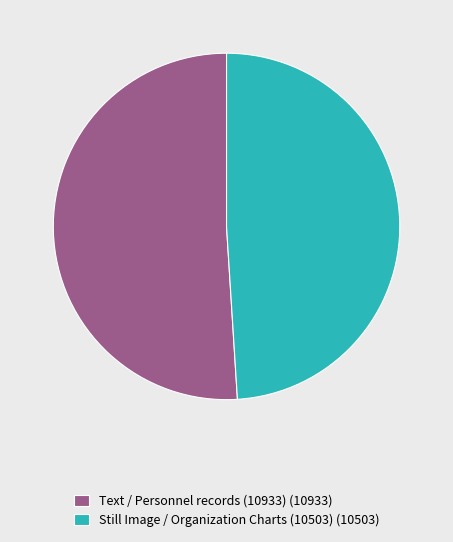

Rank the categories by value from lowest to highest.

Still Image / Organization Charts (10503) (10503), Text / Personnel records (10933) (10933)